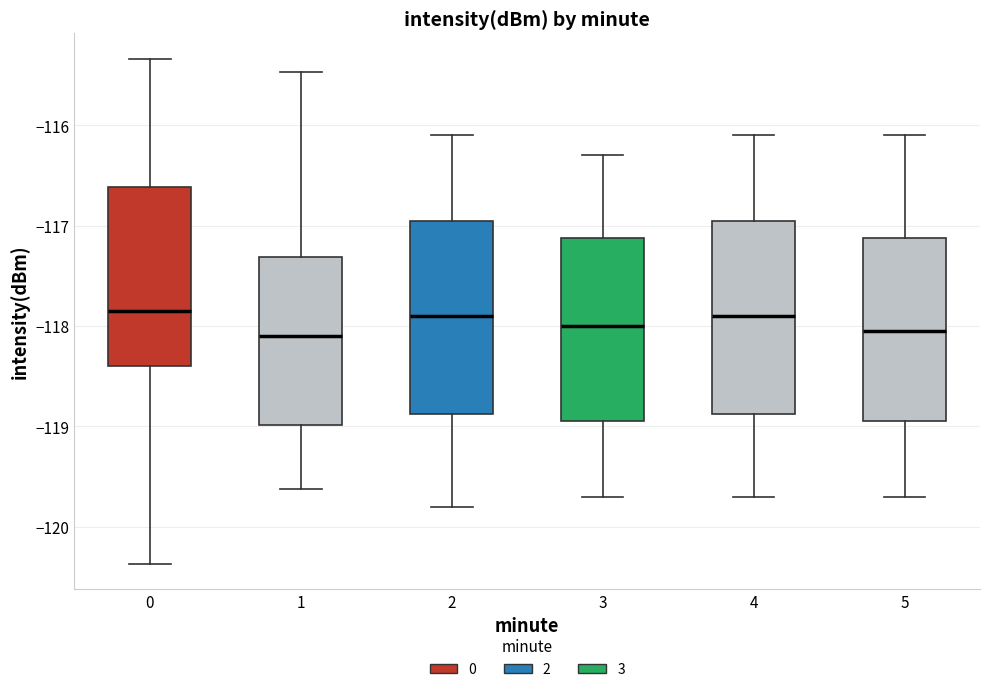

Reading left to right, read every box against the y-axis: the position of its median line, the range the box covers, and the ends of its whiskers. The values are not printed on the chart, so give them approximately, as read against the axis.

0: median -117.8, box -118.4 to -116.6, whiskers -120.4 to -115.3
1: median -118.1, box -119.0 to -117.3, whiskers -119.6 to -115.5
2: median -117.9, box -118.9 to -116.9, whiskers -119.8 to -116.1
3: median -118.0, box -118.9 to -117.1, whiskers -119.7 to -116.3
4: median -117.9, box -118.9 to -116.9, whiskers -119.7 to -116.1
5: median -118.0, box -118.9 to -117.1, whiskers -119.7 to -116.1